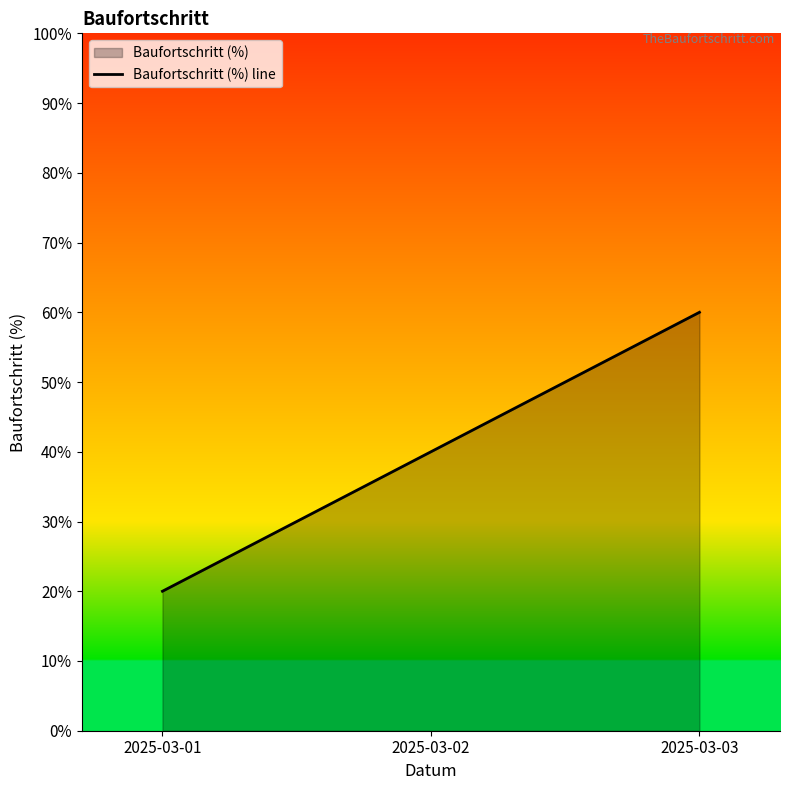

Rank the categories by value from lowest to highest.

2025-03-01, 2025-03-02, 2025-03-03